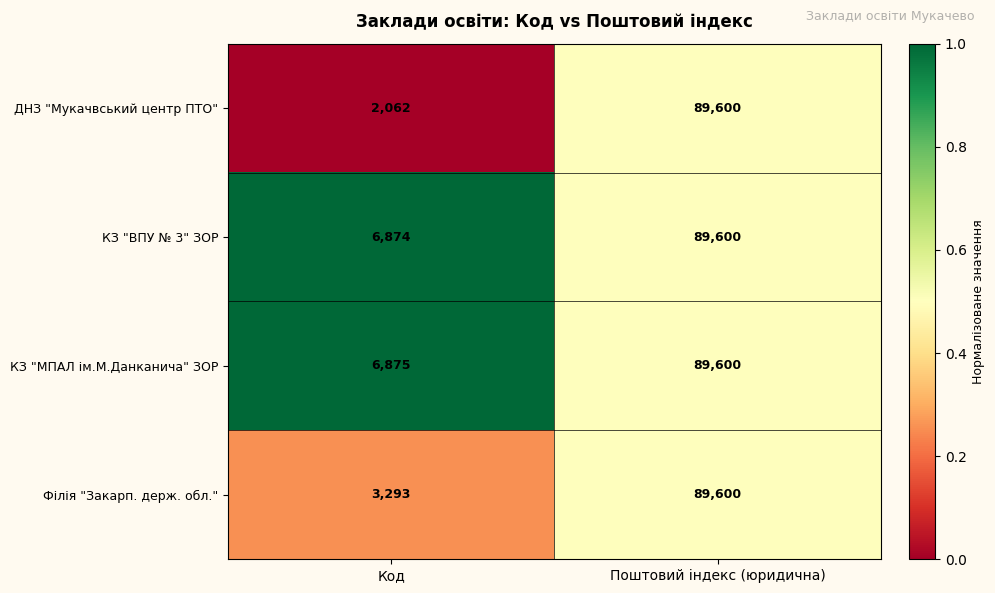

How many series are shown in this chart?

4